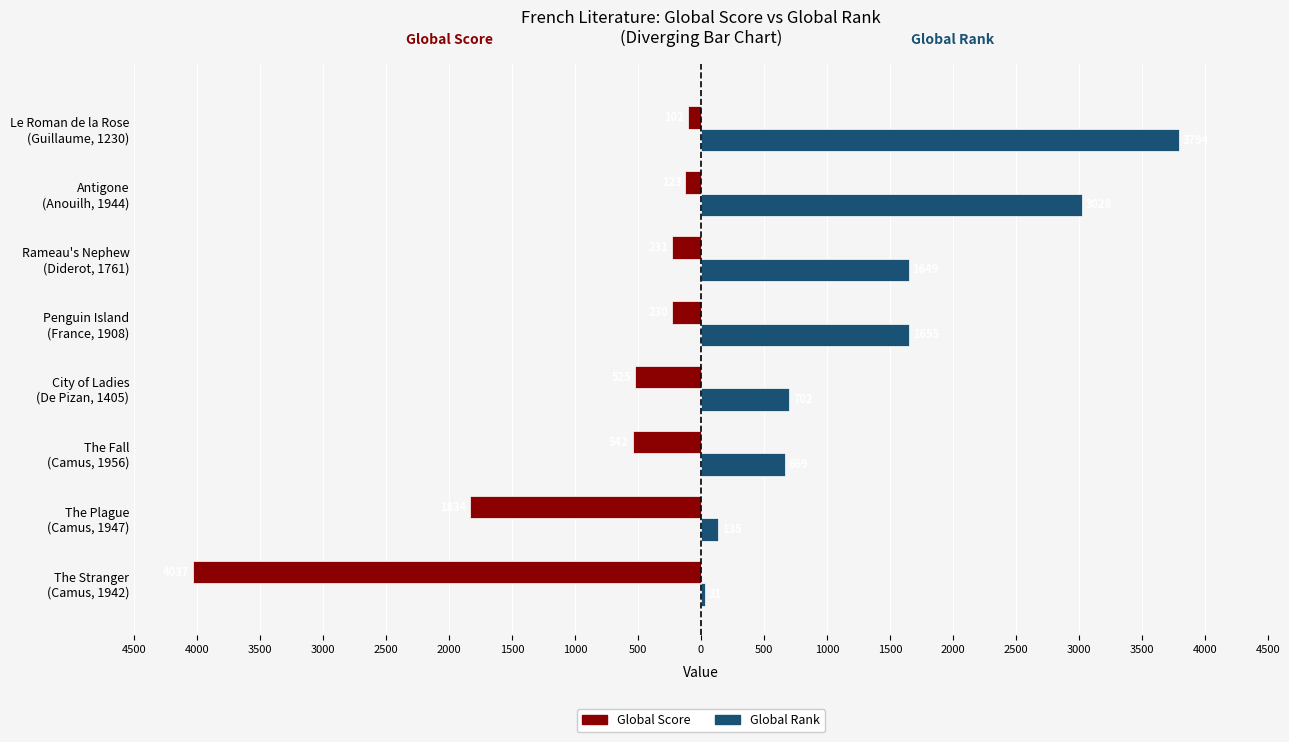

What are all the series names shown in the legend?

Global Score, Global Rank